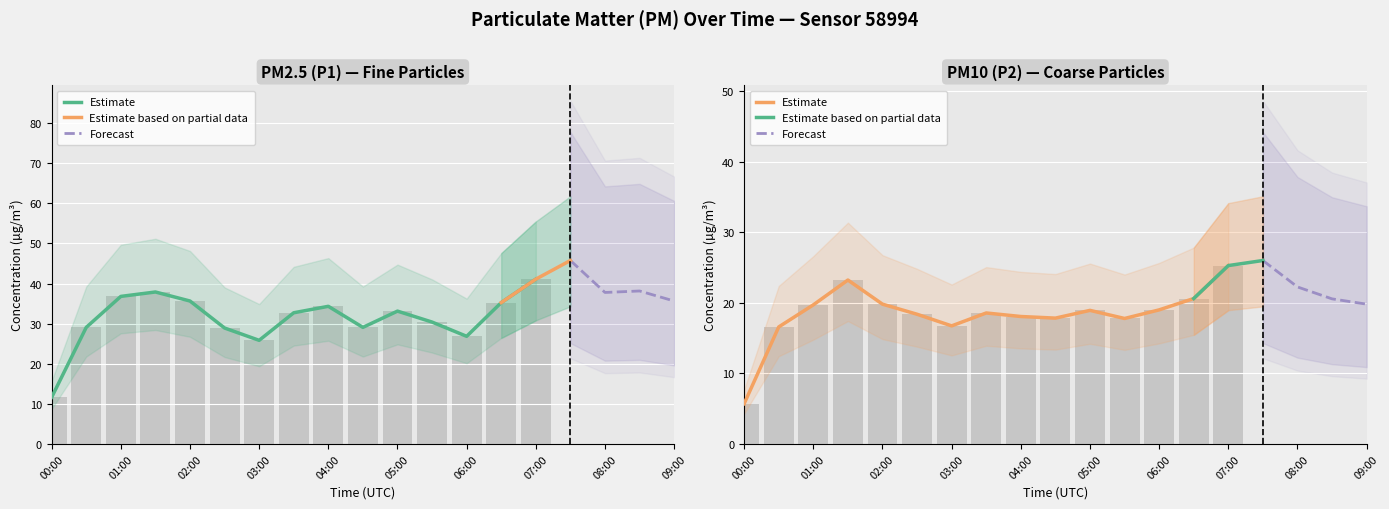

What is the sum of the P2 values at 02:30 and 03:30?

37.0